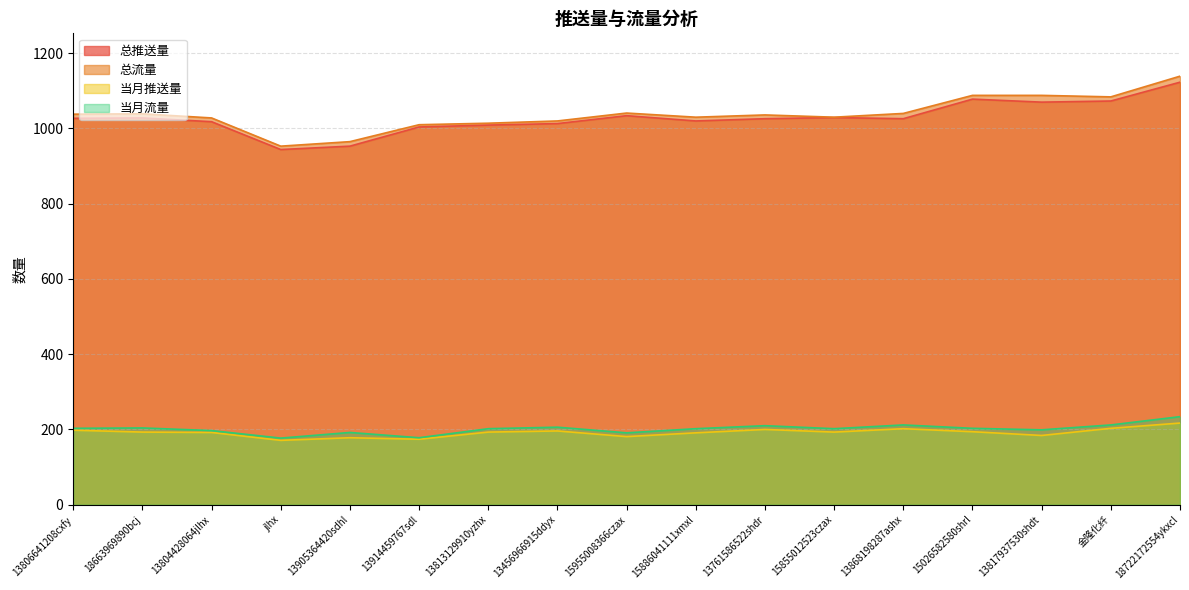

Where is the first local maximum for 总推送量?

18663969890bcj